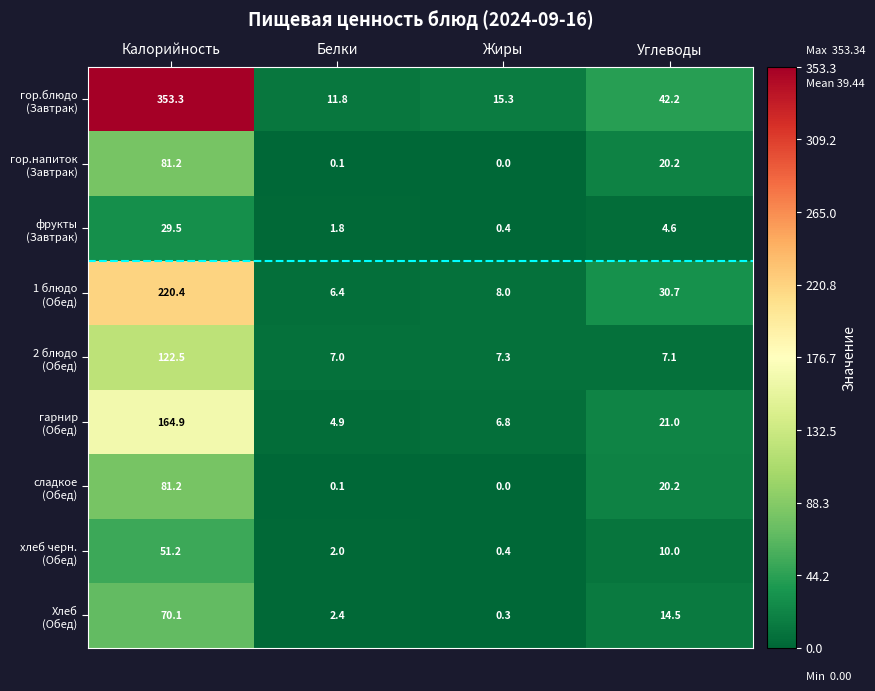

What is the maximum value shown in the chart?

353.3